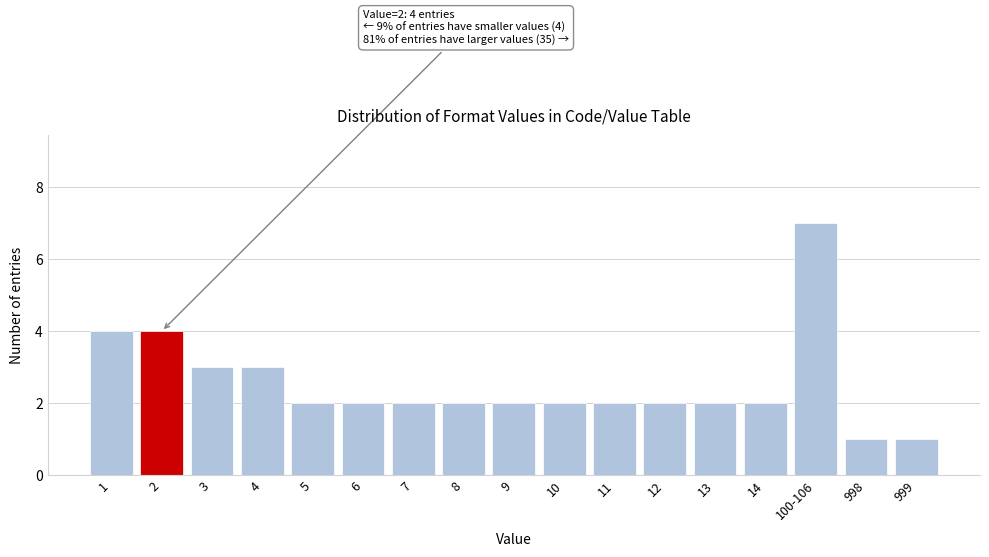

Reading left to right, transcribe all the data shown in this chart.

4	4	3	3	2	2	2	2	2	2	2	2	2	2	7	1	1